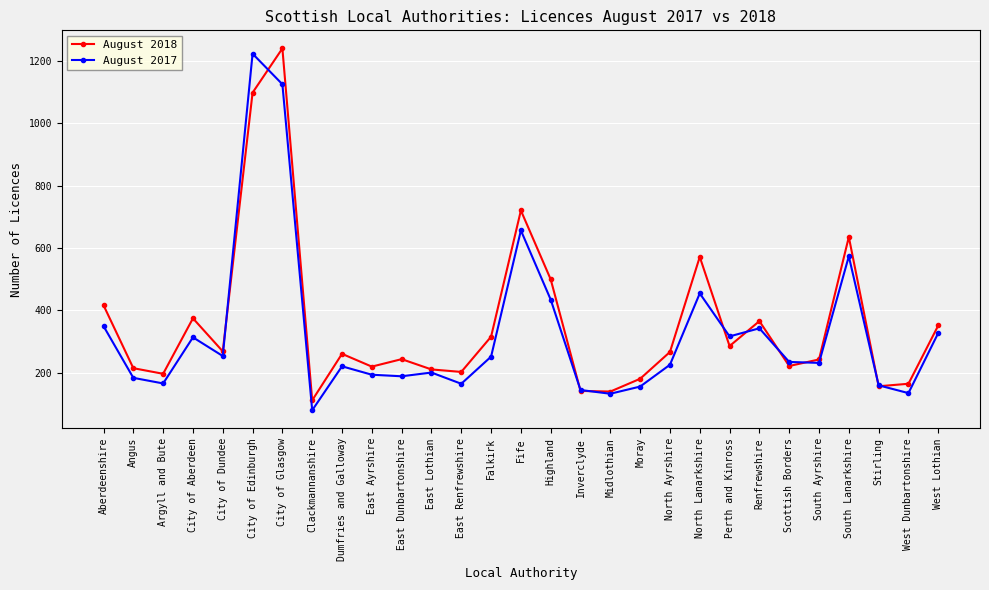

What is the spread (max minus min) of values at North Ayrshire?

41